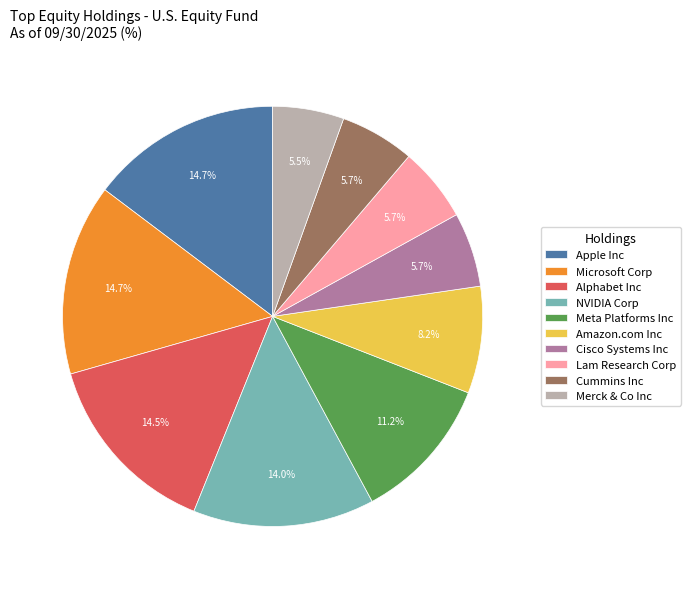

Between Cisco Systems Inc and Alphabet Inc, which is larger?

Alphabet Inc